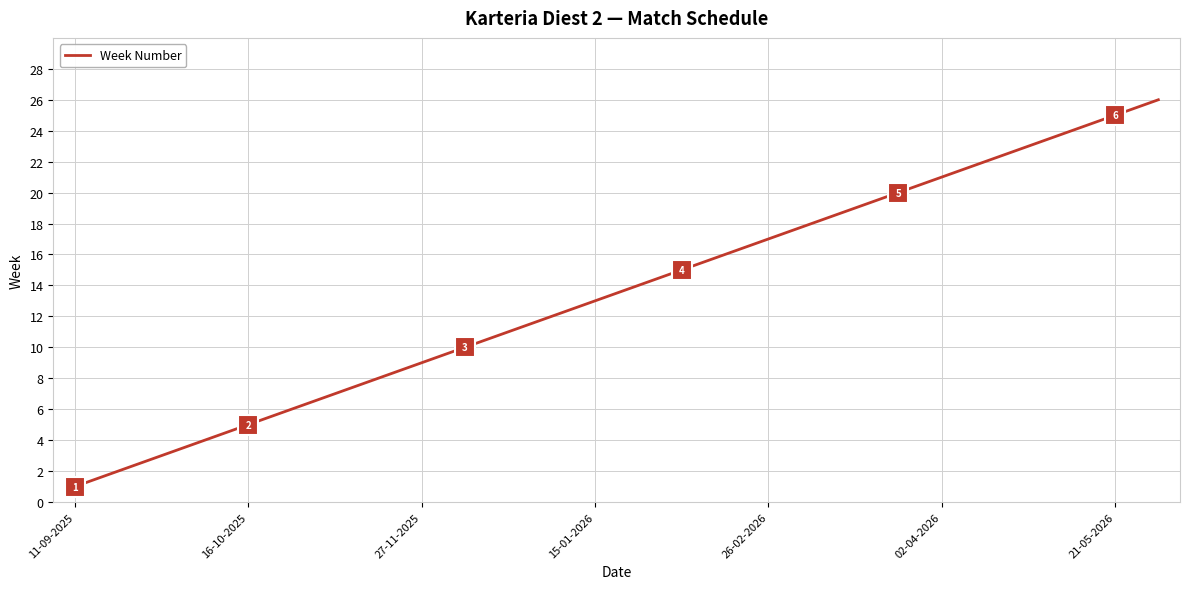

What is the greatest value displayed?

26